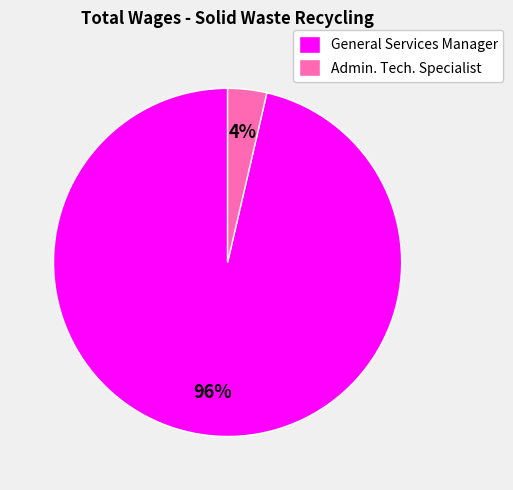

Which has a higher value, Admin. Tech. Specialist or General Services Manager?

General Services Manager